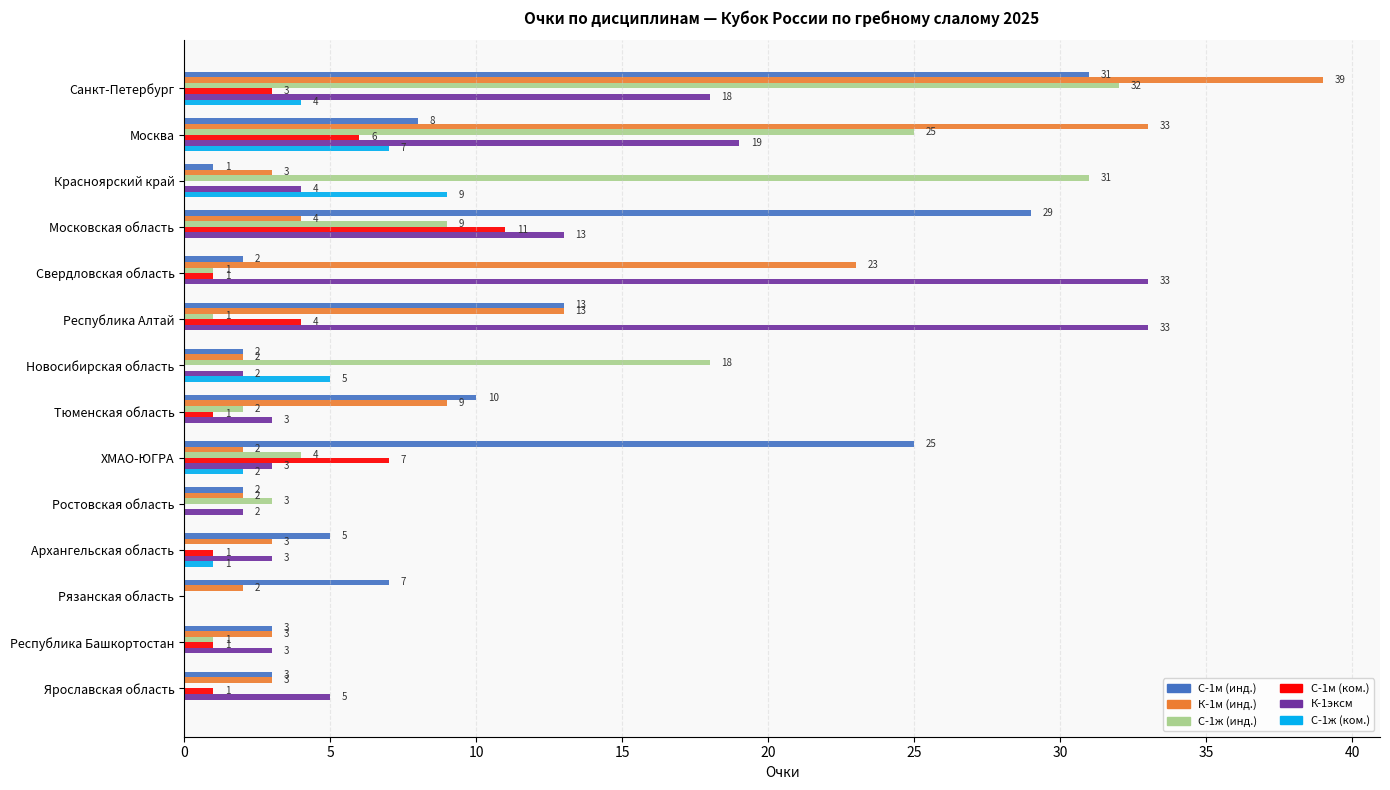

The value of С-1м (инд.) at Санкт-Петербург is 31. True or false?

True